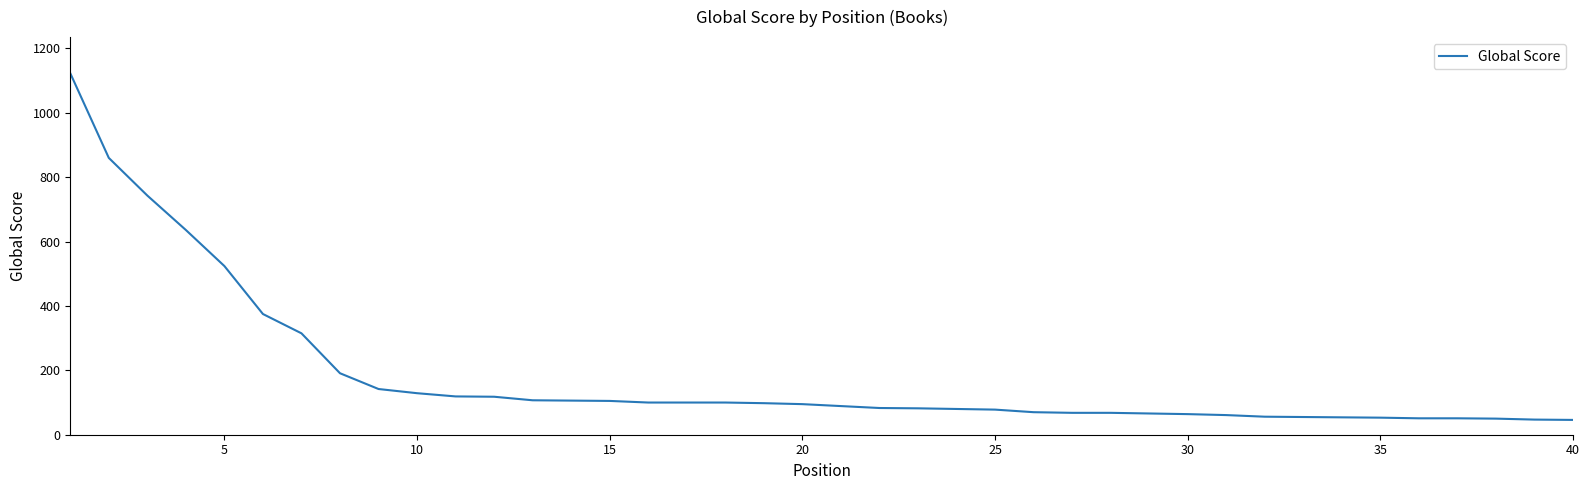

What is the smallest value displayed?

46